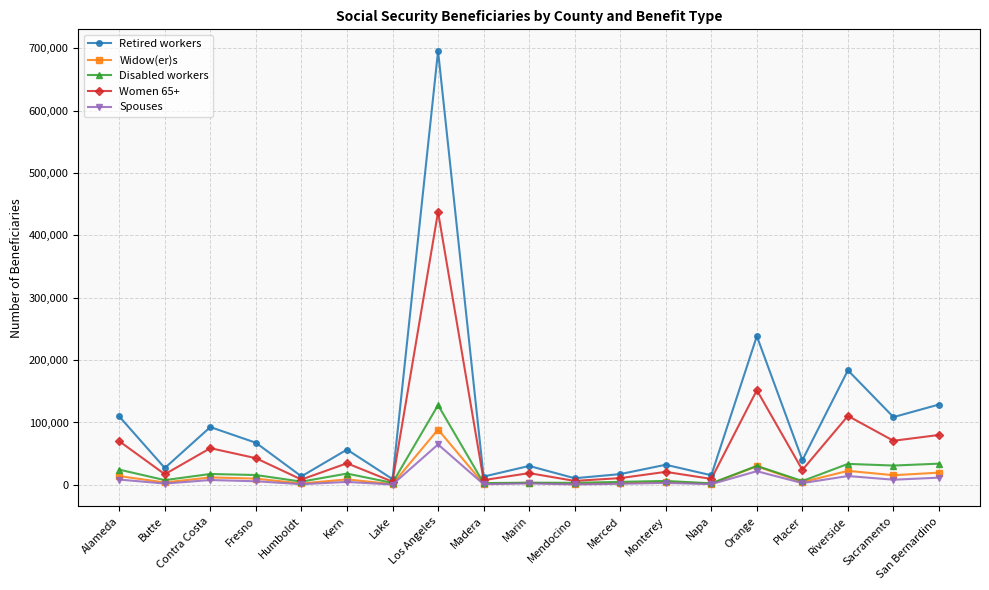

How many distinct data groups are displayed?

5